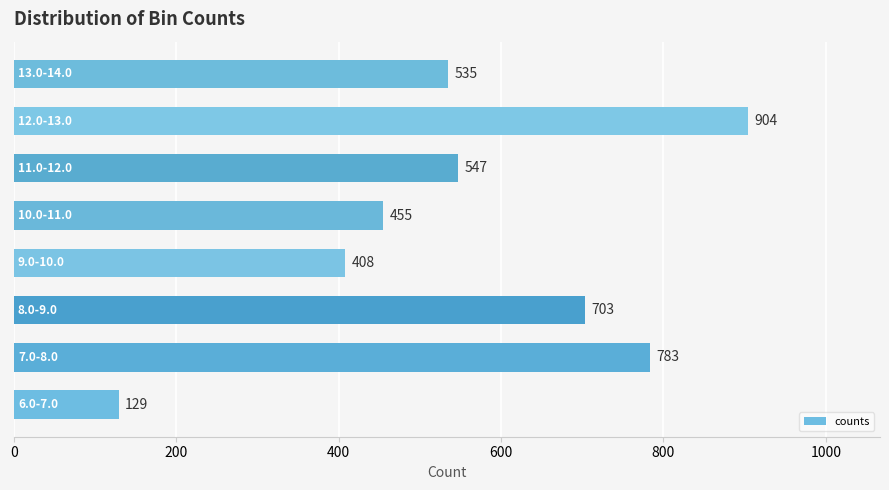

Reading bottom to top, transcribe all the data shown in this chart.

129	783	703	408	455	547	904	535